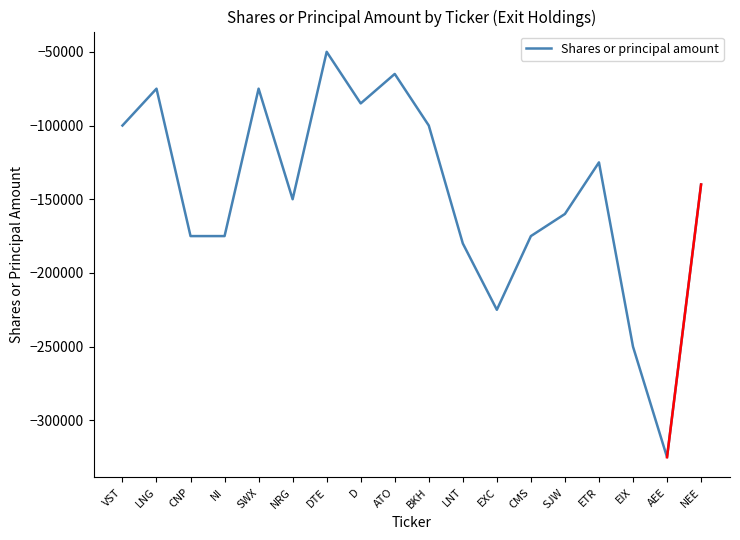

Where does the data first go above -140000?

VST